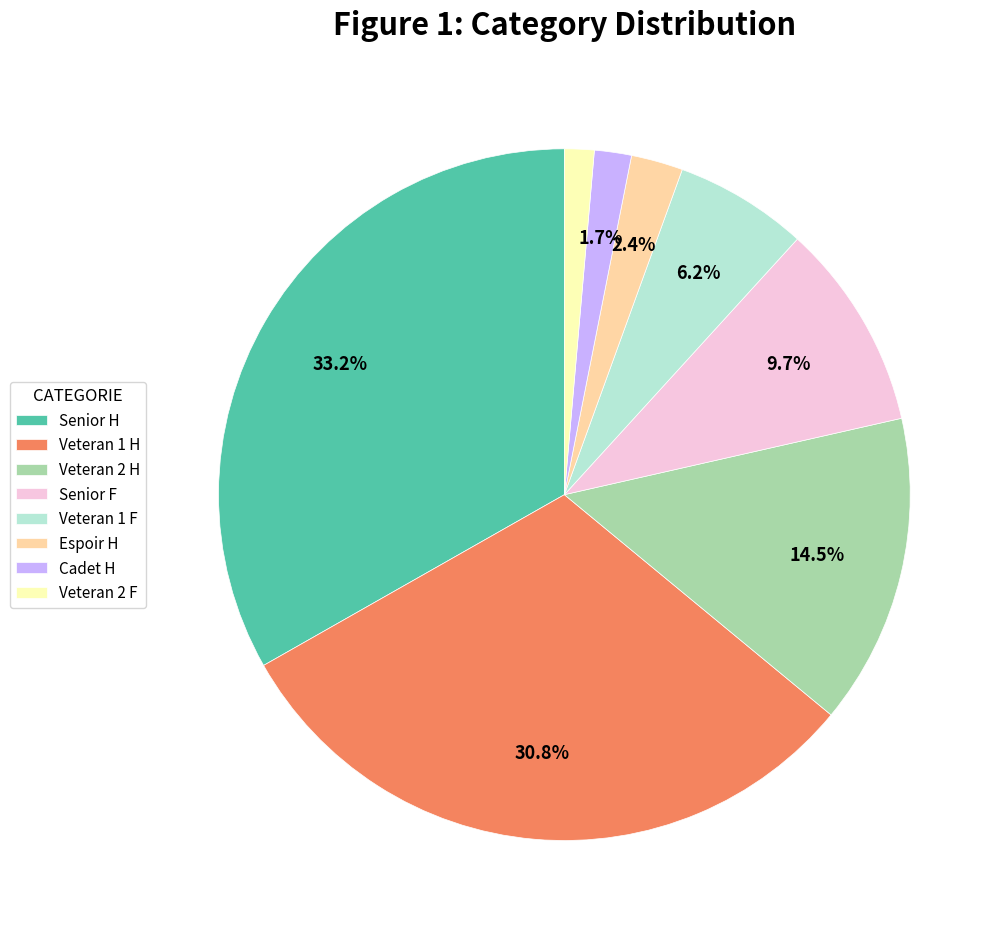

Is Senior H the majority of the pie?

No